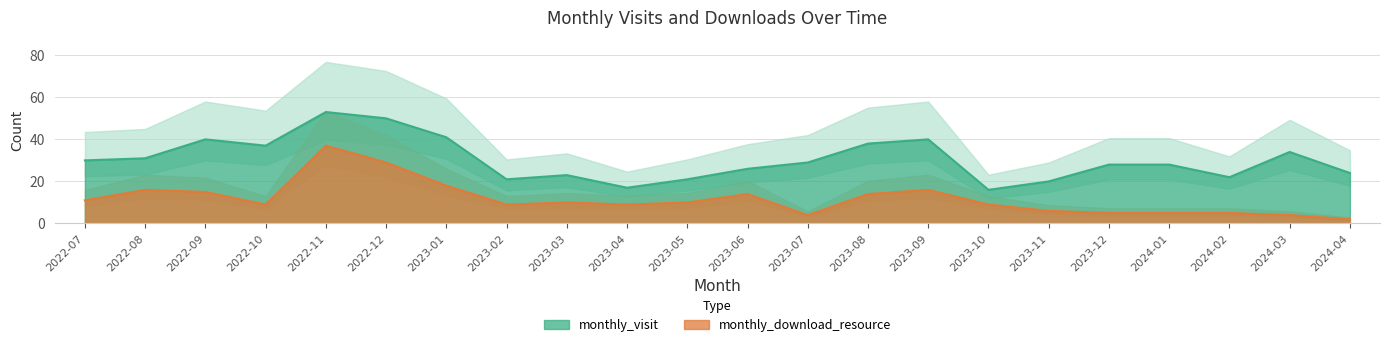

True or false: monthly_visit has more than 2 interior local peaks.

True